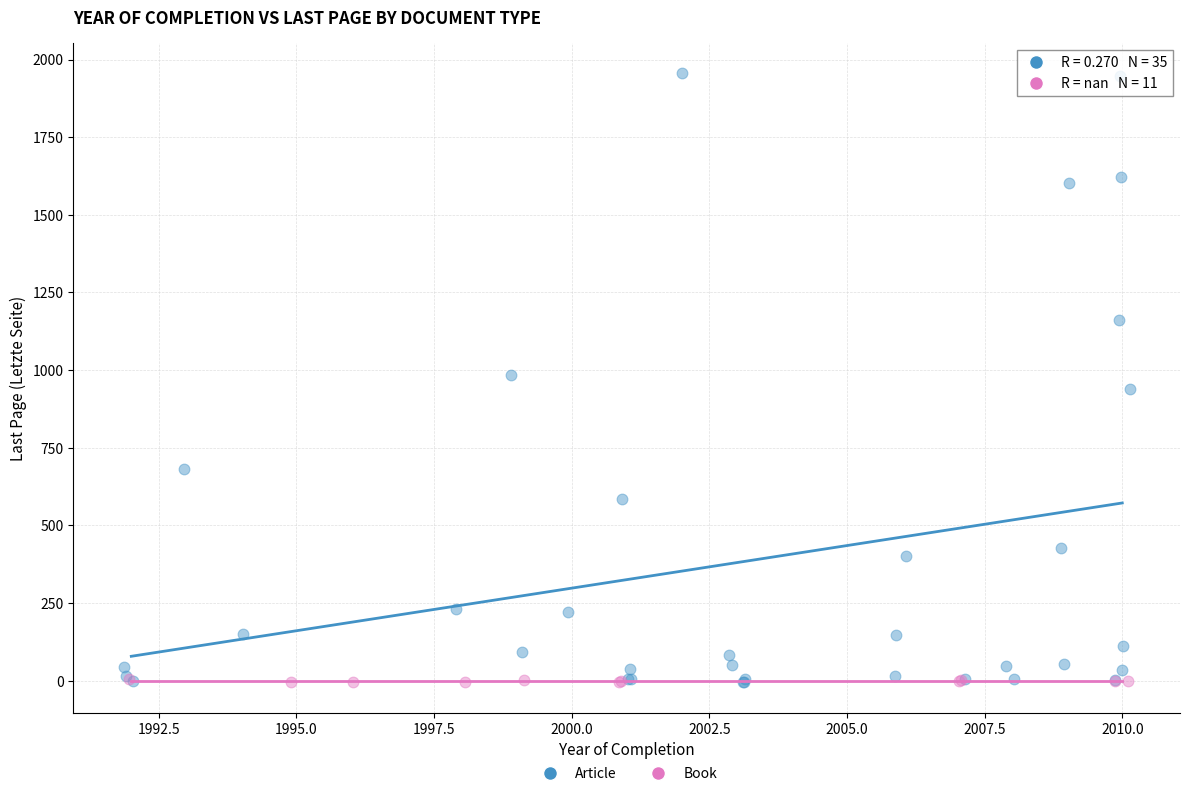

Which series reaches the maximum Y coordinate?

Article